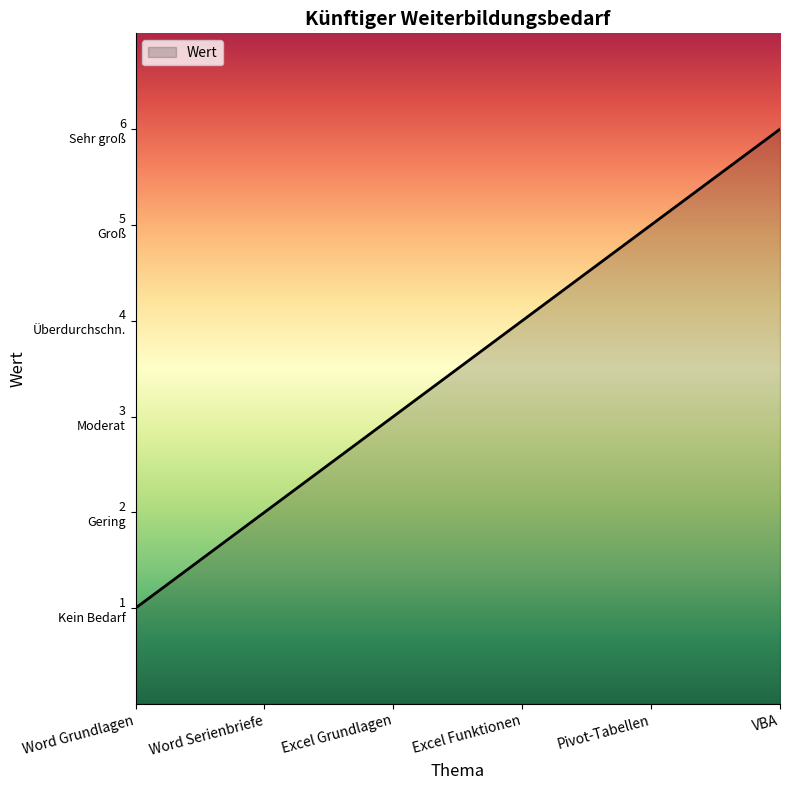

List the labels in order of value, largest first.

VBA, Pivot-Tabellen, Excel Funktionen, Excel Grundlagen, Word Serienbriefe, Word Grundlagen